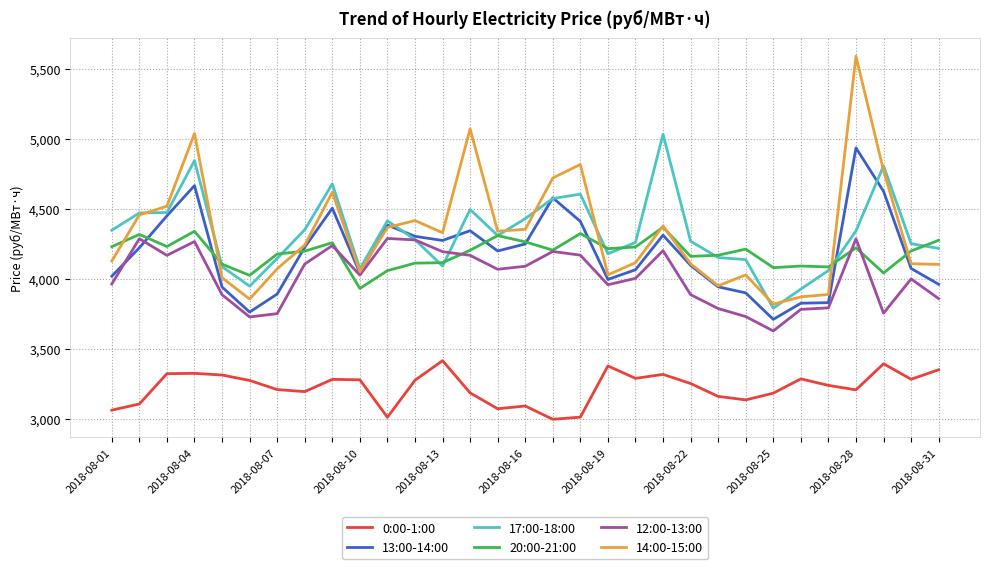

Which series has the largest range (max minus min)?

14:00-15:00